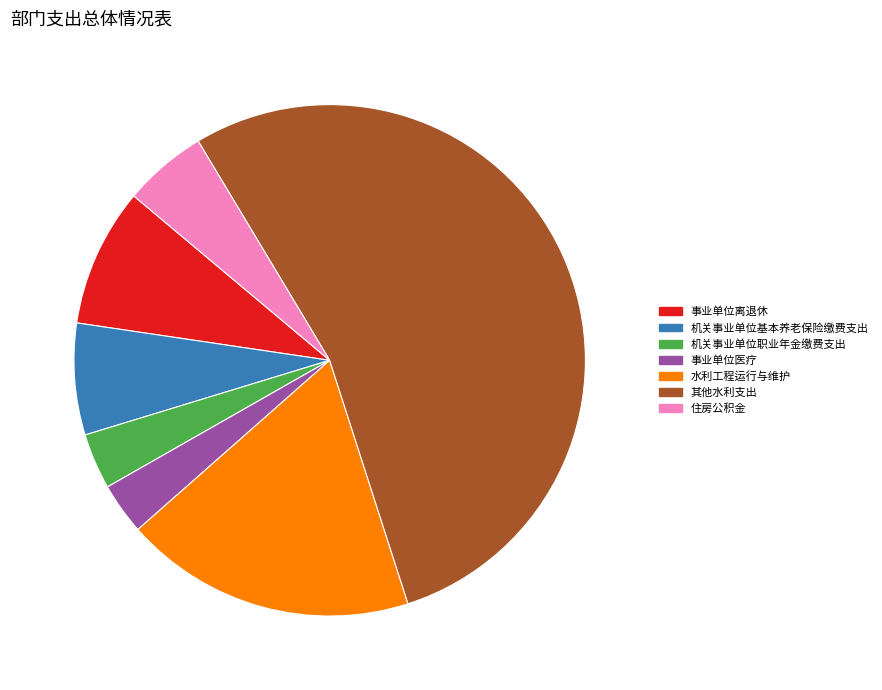

The 机关事业单位职业年金缴费支出 slice represents 15% of the pie. True or false?

False